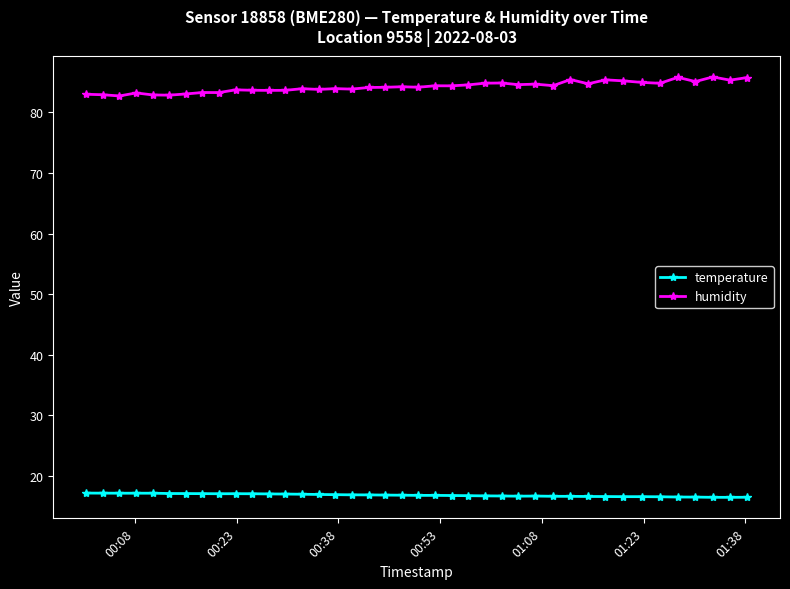

At how many categories does at least one series exceed 19?

40